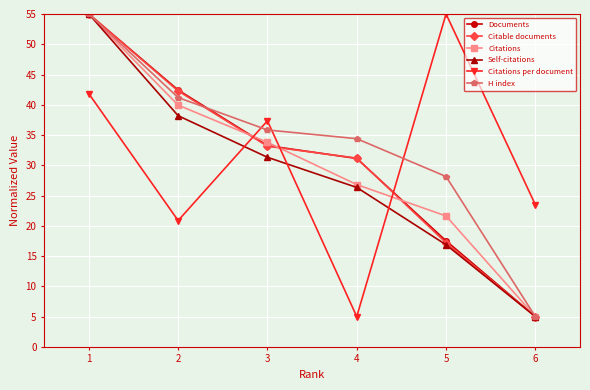

What is the lowest value of the Citations per document series?

5.0